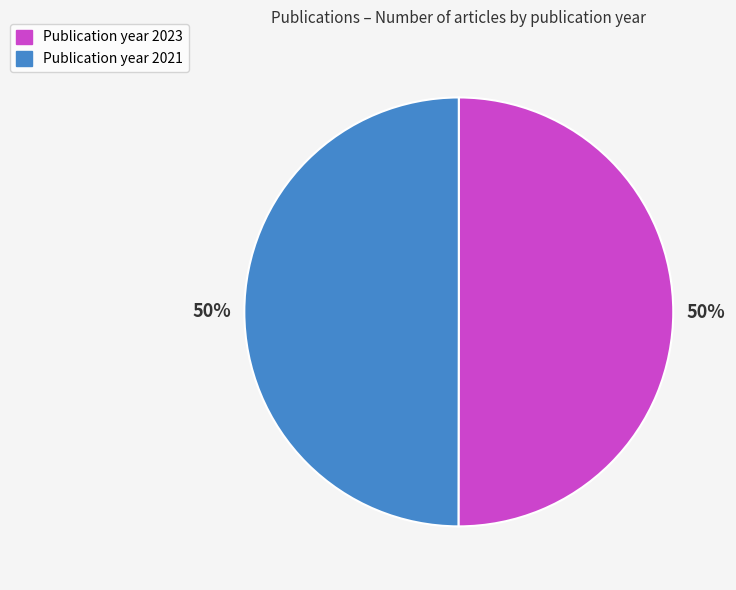

What percentage is the Publication year 2023 slice, to the nearest percent?

50%